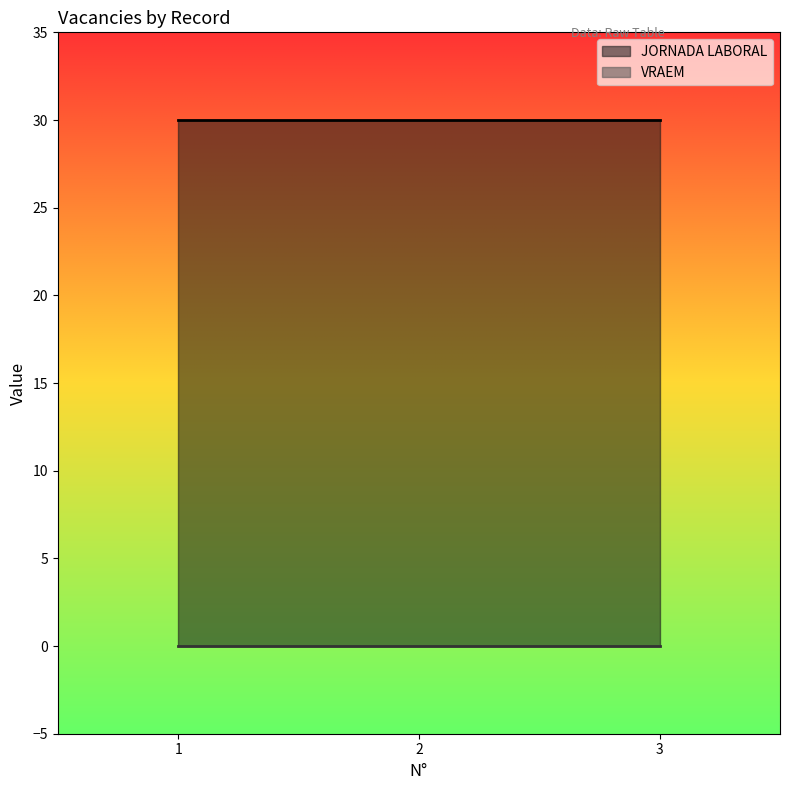

At which category does the chart reach its minimum across all series?

1